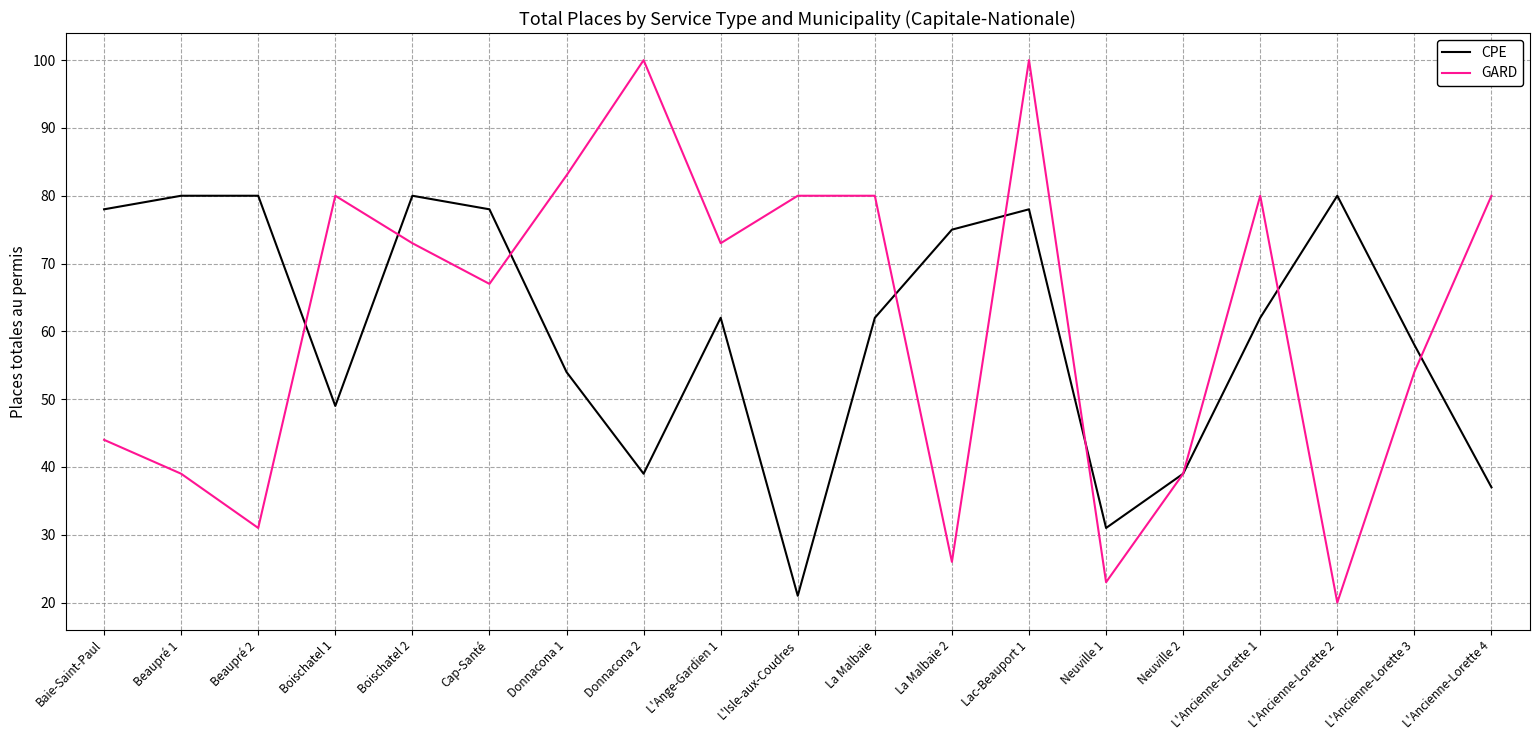

True or false: GARD has a value of 51 at L'Ange-Gardien 1.

False